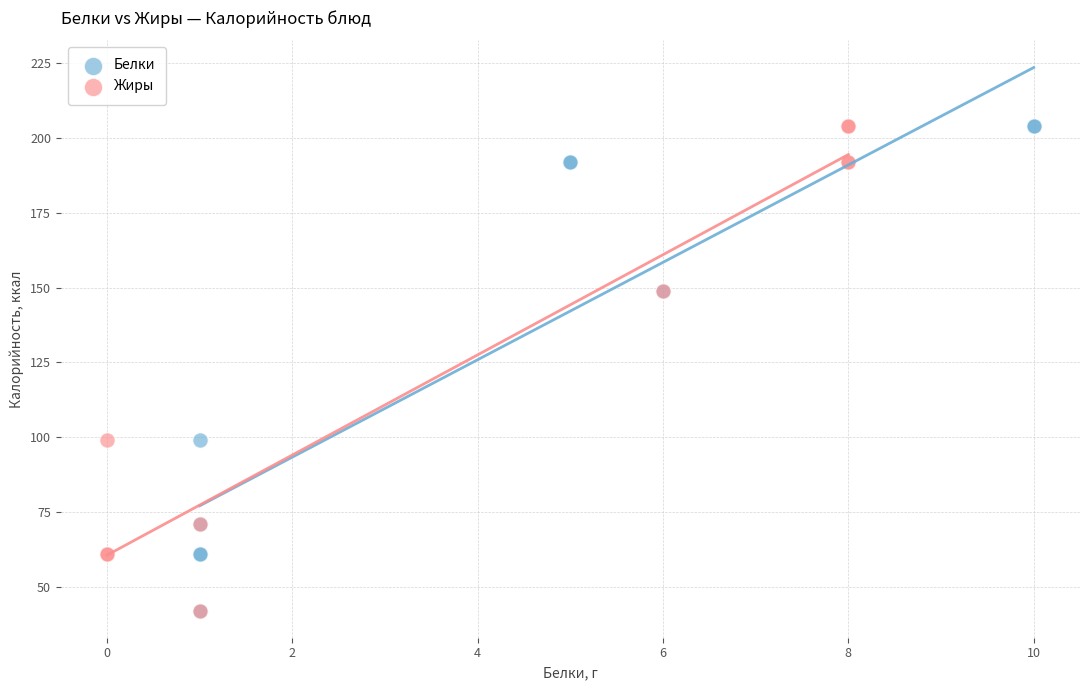

What are all the series names shown in the legend?

Белки, Жиры